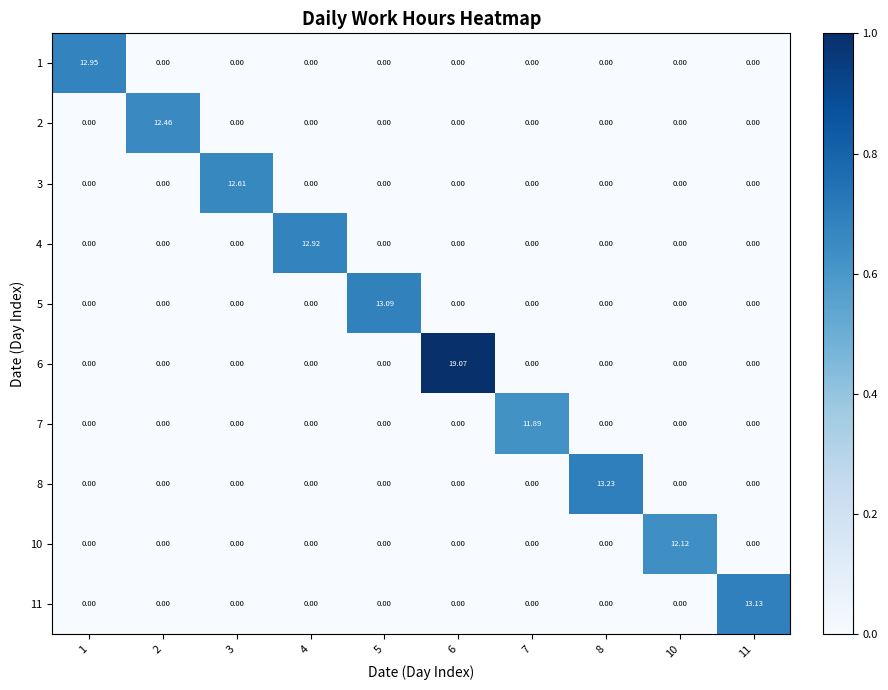

What is the difference between the highest and lowest values at 2?

12.5